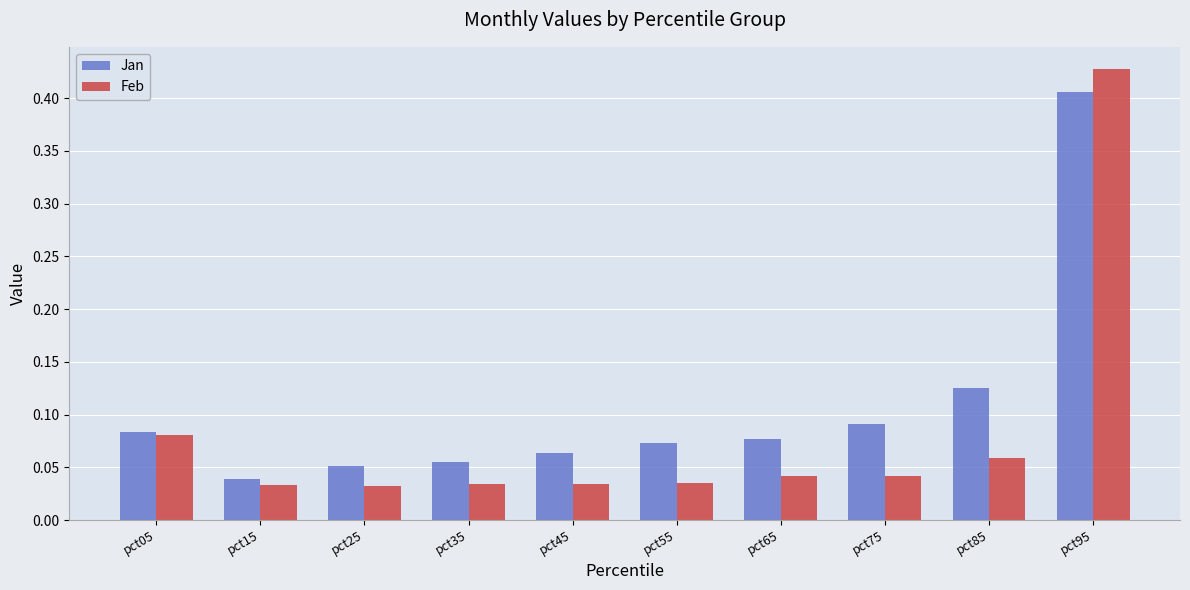

At which label does Jan reach its minimum?

pct15